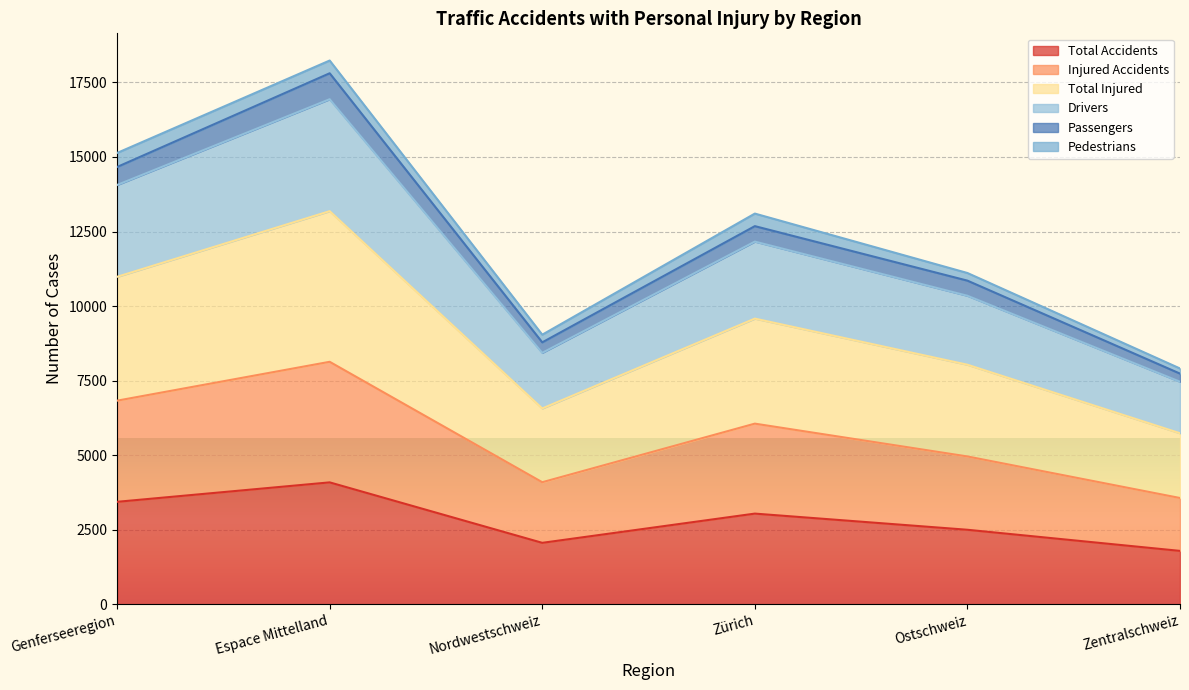

What position from the left is Espace Mittelland?

2